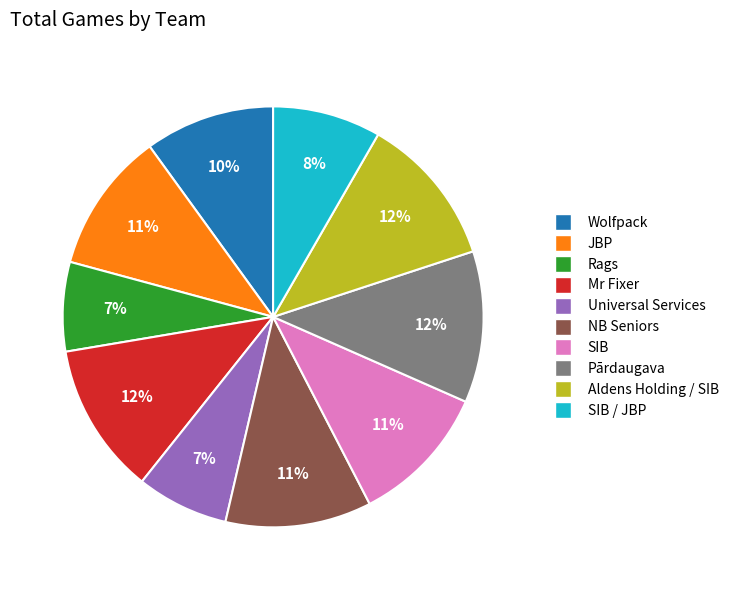

What percentage is the Pārdaugava slice, to the nearest percent?

12%